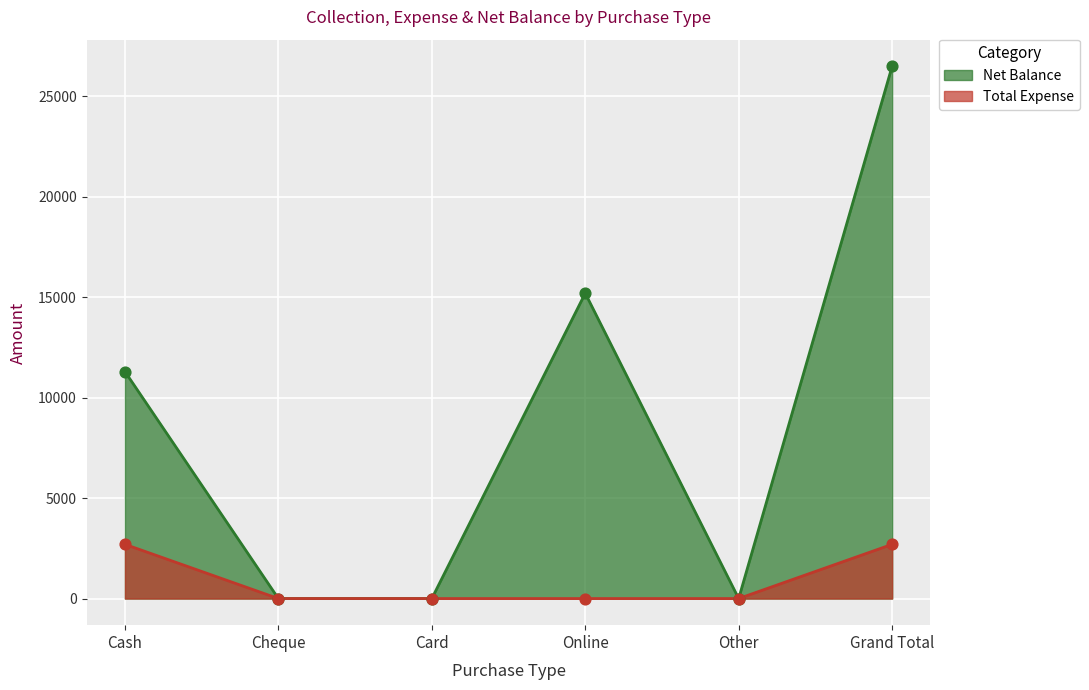

Which series has the largest total across all categories?

Net Balance